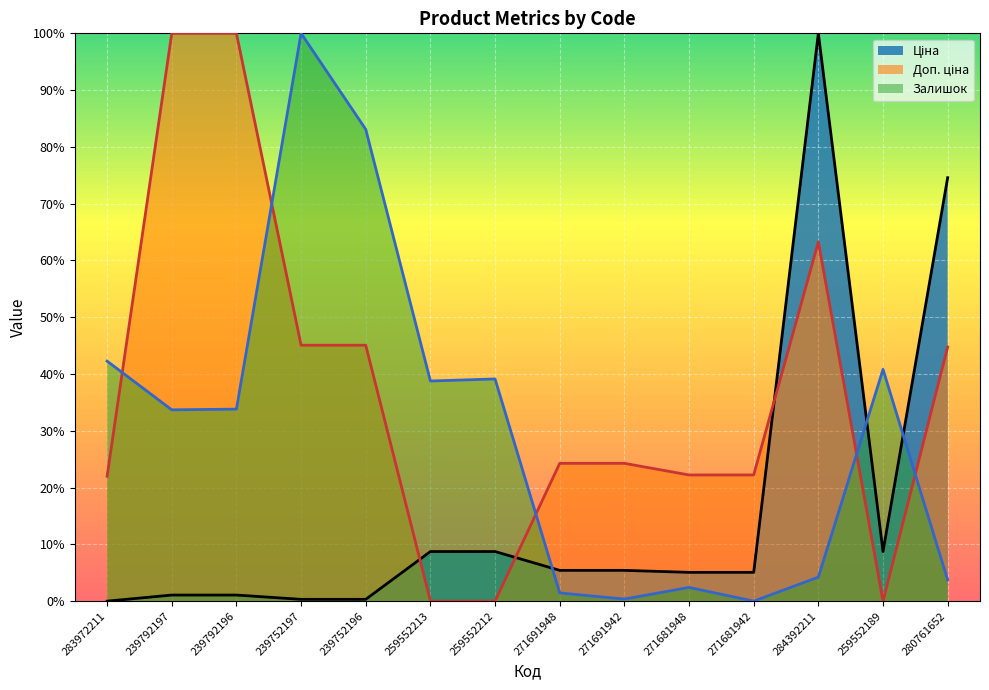

What is the average value of the Ціна series?

0.2